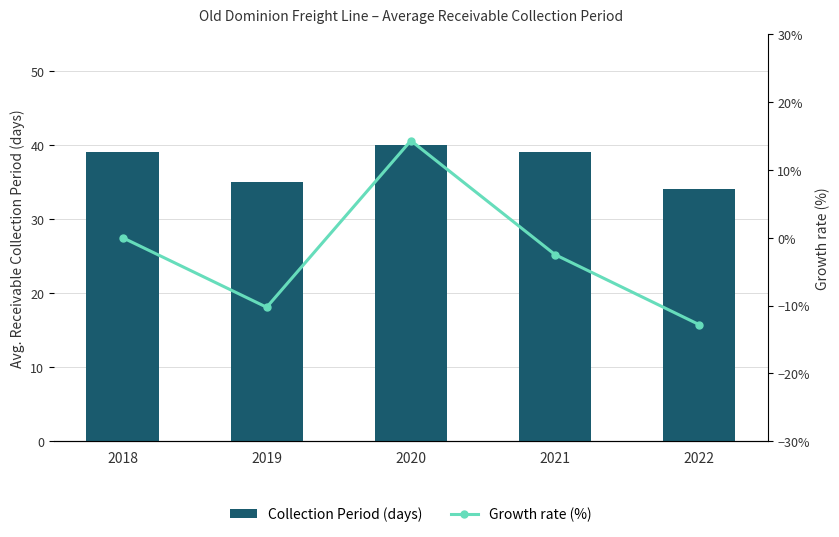

Reading left to right, transcribe all the data shown in this chart.

Collection Period (days): 2018=39.0	2019=35.0	2020=40.0	2021=39.0	2022=34.0
Growth rate (%): 2018=0.0	2019=-10.3	2020=14.3	2021=-2.5	2022=-12.8